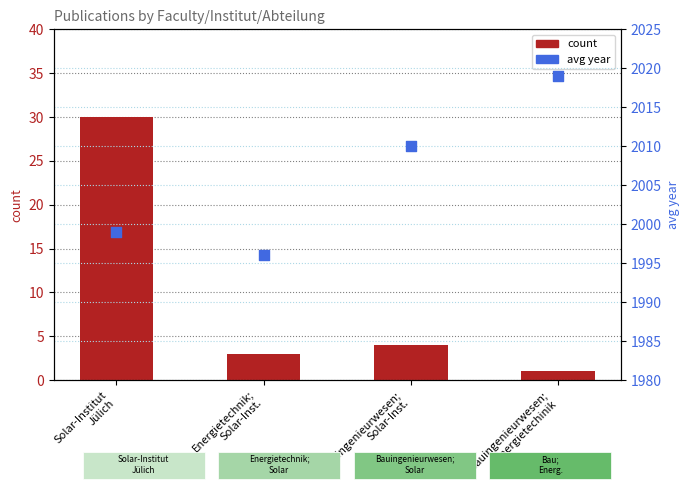

What is the total value across all series at Bauingenieurwesen;
Solar-Inst.?

2014